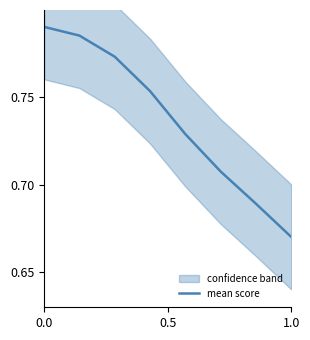

At which label is mean score closest to 0?

1.0